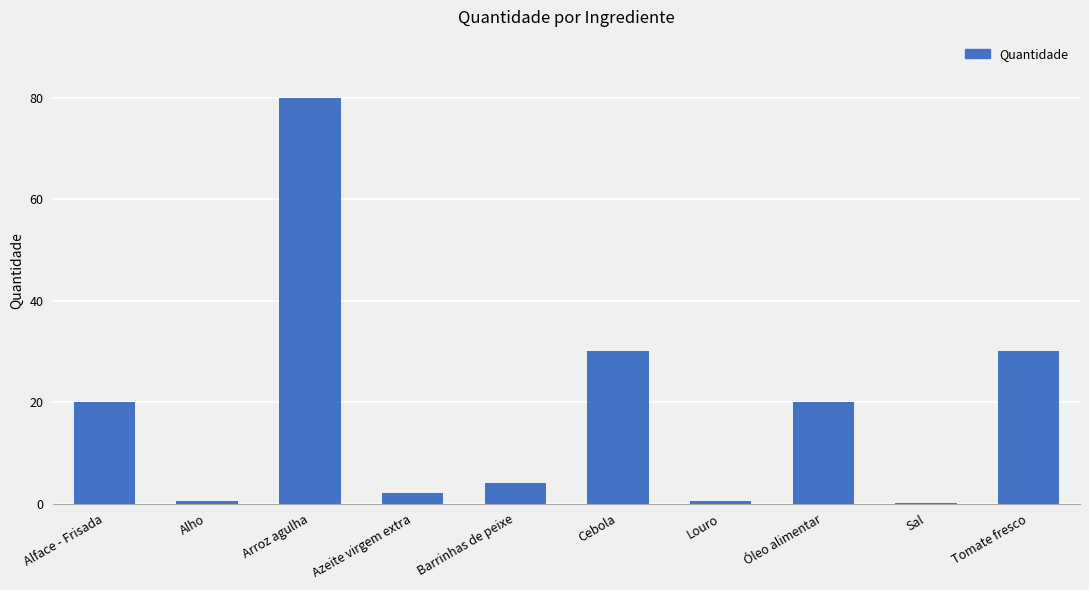

Are the bars horizontal?

No